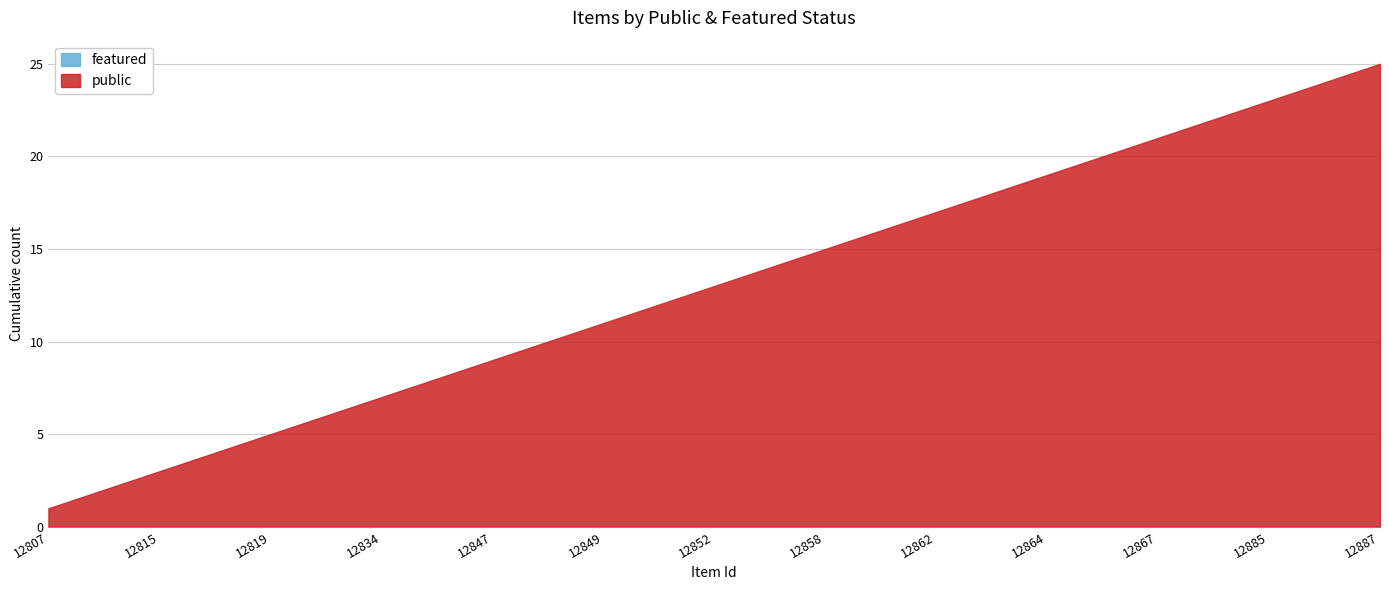

True or false: public has more than 2 points higher than both neighbors.

False